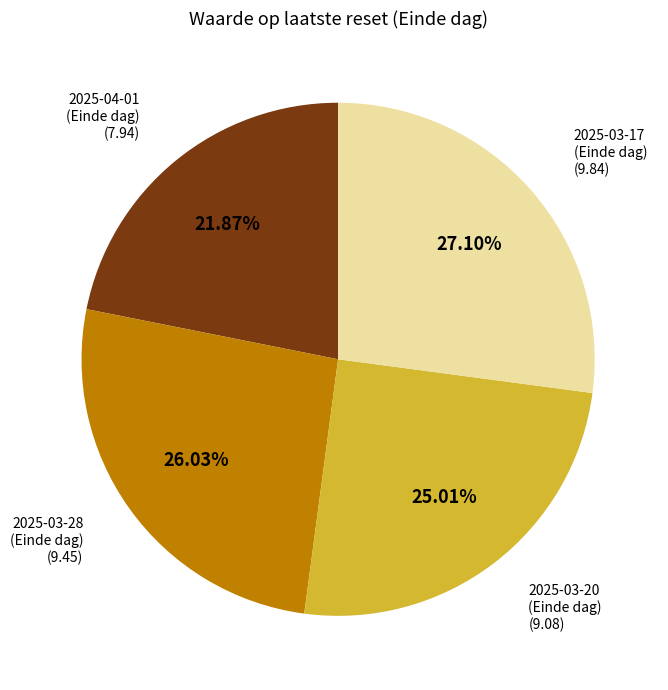

Is there any slice that represents more than half of the pie?

No